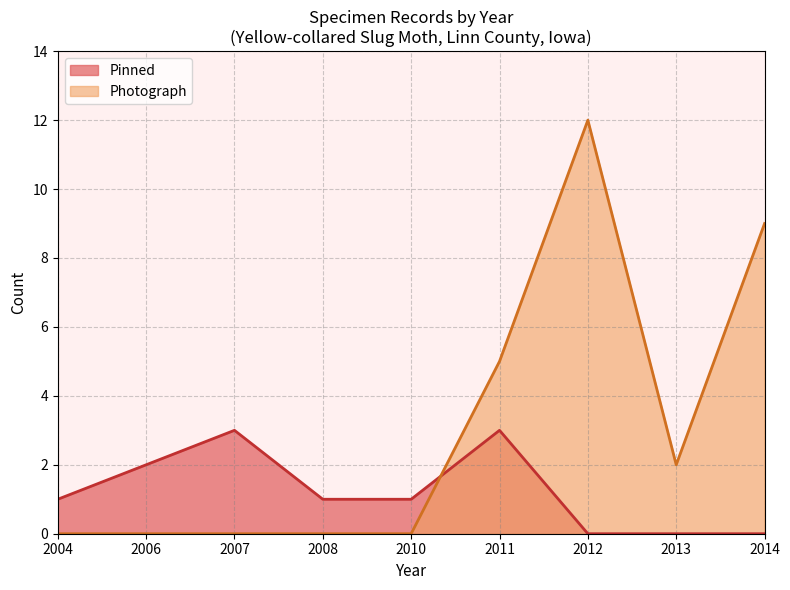

The Photograph (line) series shows 7 at 2006. True or false?

False